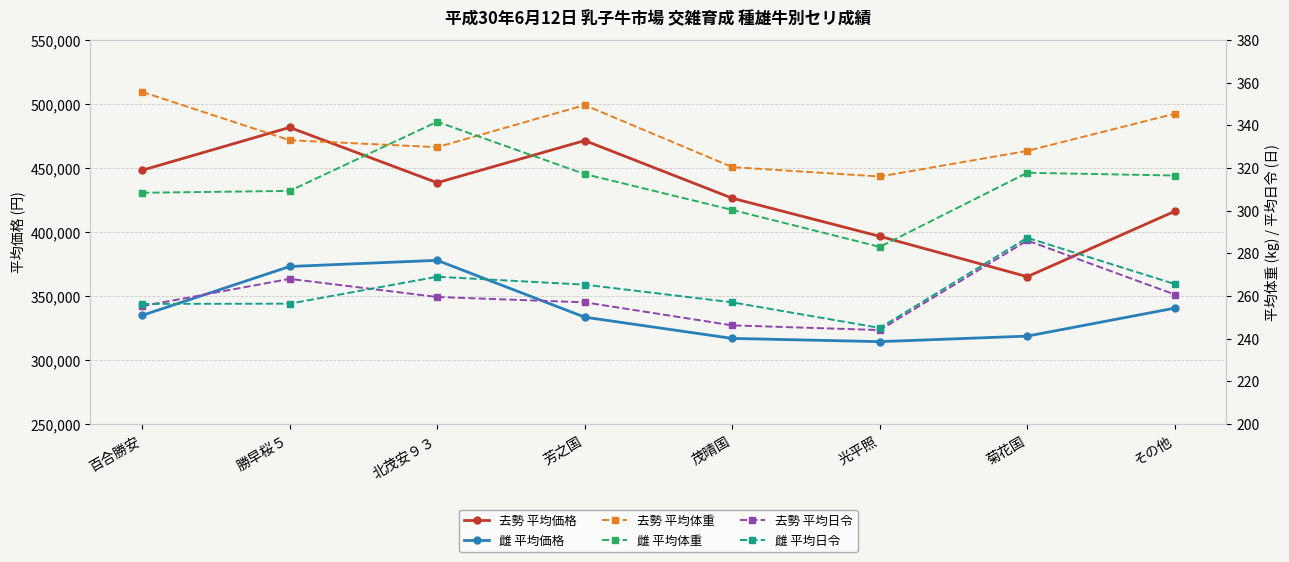

Does the chart display data point markers on the line(s)?

Yes